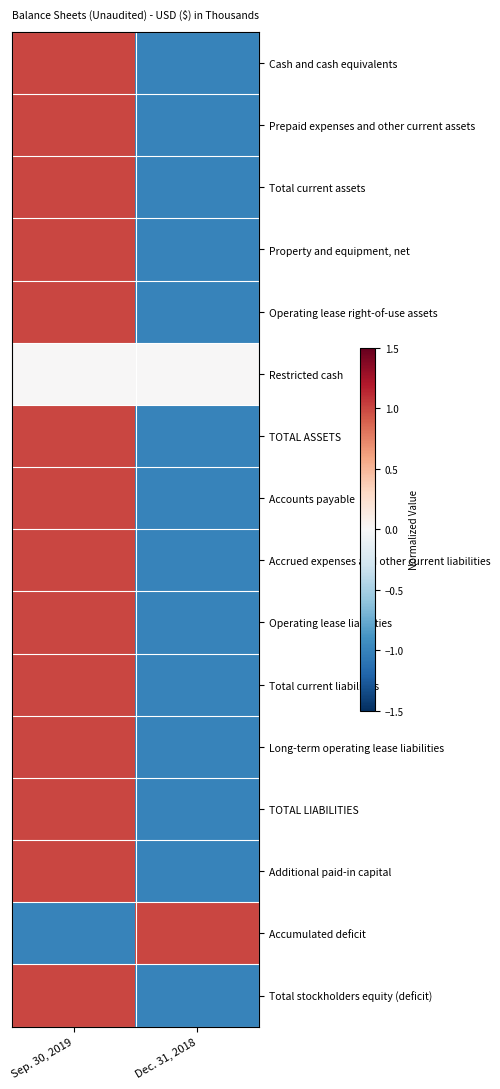

What is the difference between the highest and lowest values at Dec. 31, 2018?

2